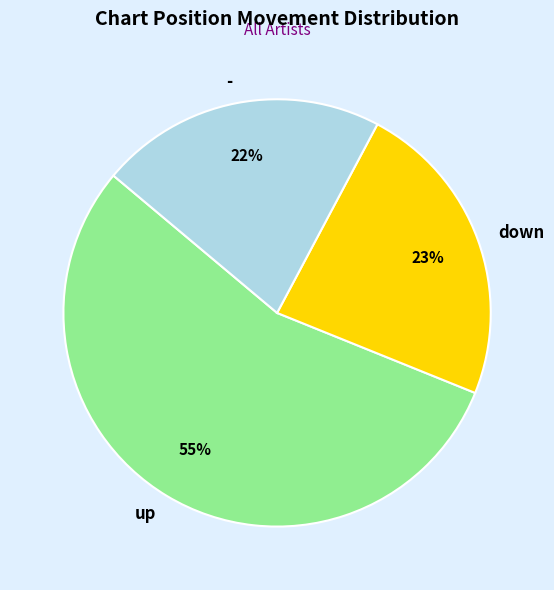

Is it true that - is 22% of the pie?

True